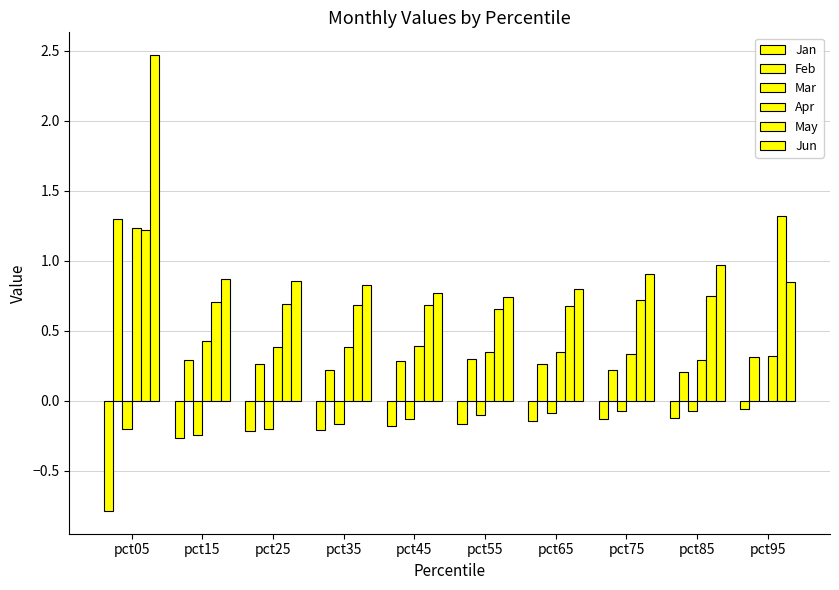

At which category is the sum across all series the highest?

pct05